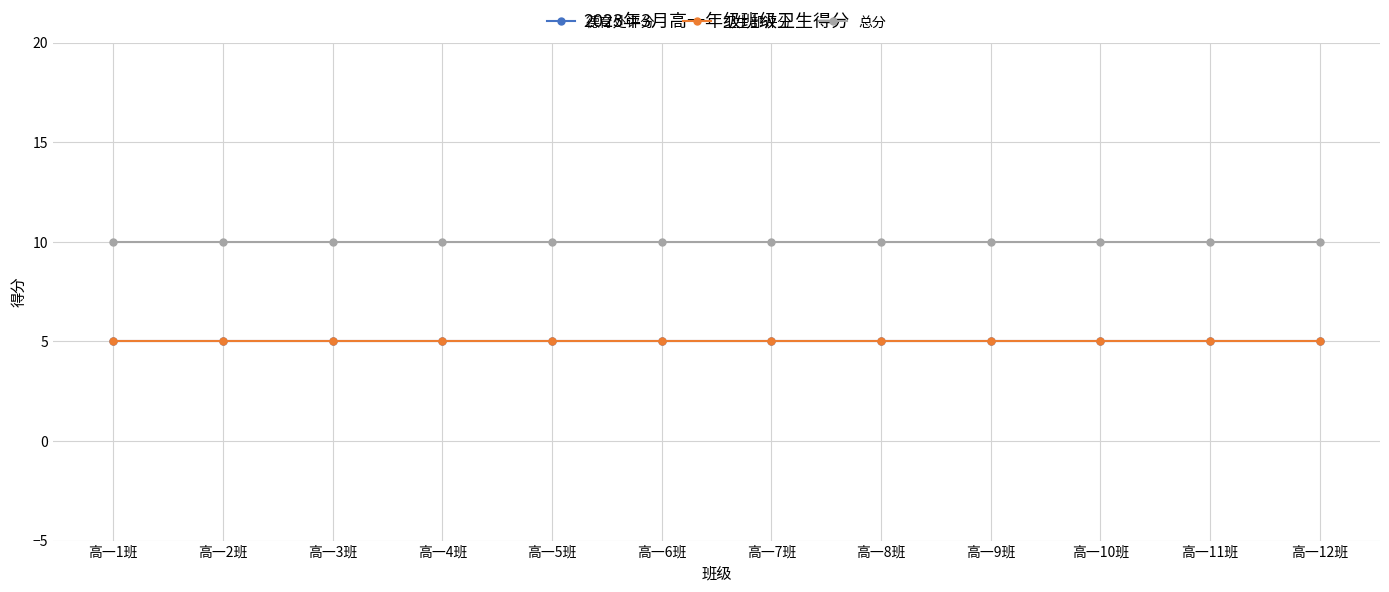

What is the label of the 6th point from the left?

高一6班